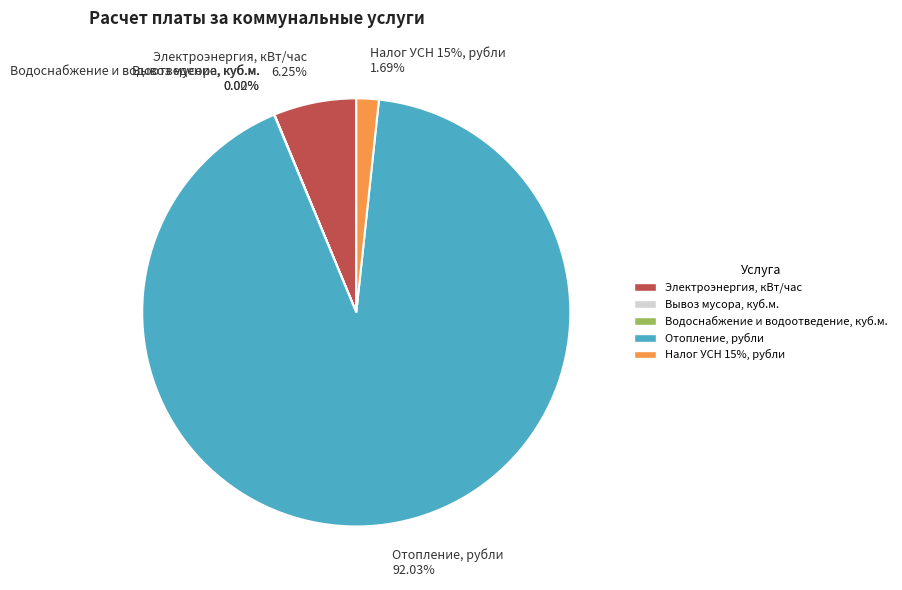

Rank the categories by value from highest to lowest.

Отопление, рубли, Электроэнергия, кВт/час, Налог УСН 15%, рубли, Водоснабжение и водоотведение, куб.м., Вывоз мусора, куб.м.